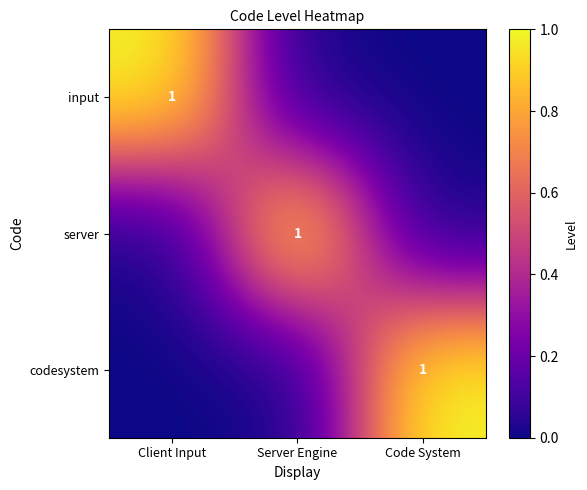

True or false: codesystem has a value of 1 at Code System.

True